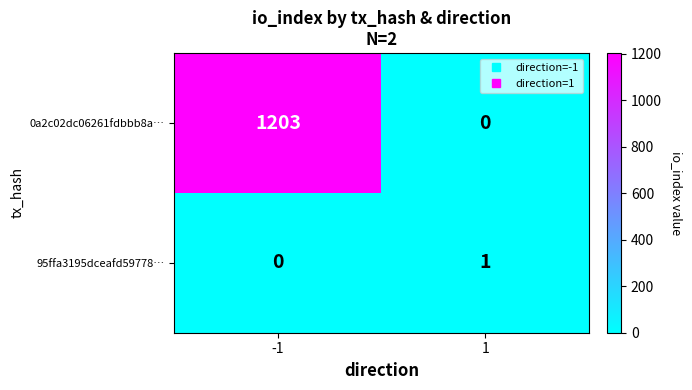

Reading left to right, list all the values displayed in this chart.

0a2c02dc06261fdbbb8a…: -1=1203	1=0
95ffa3195dceafd59778…: -1=0	1=1